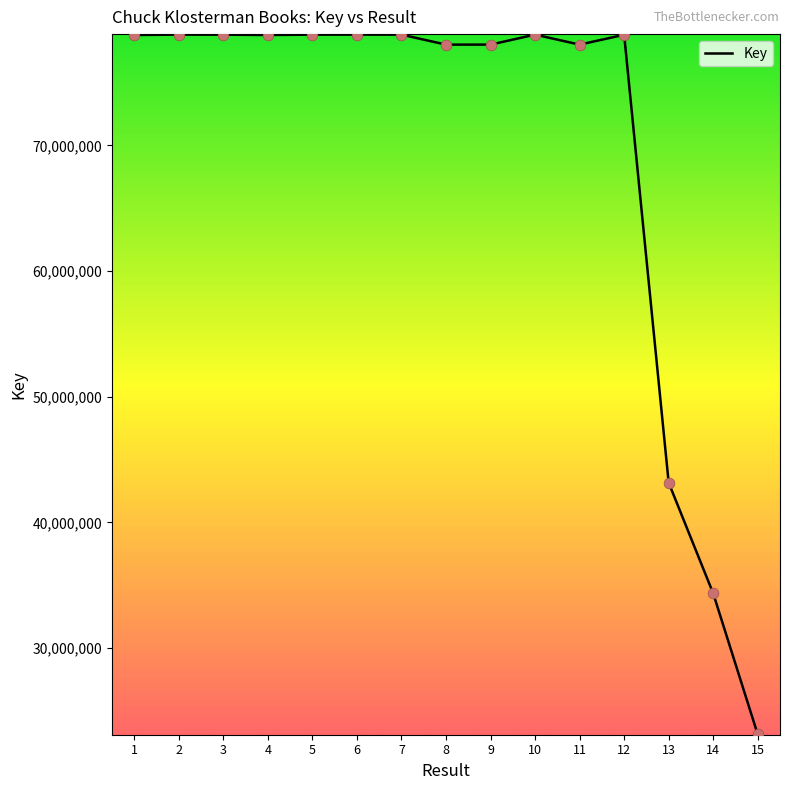

Which has a higher value, 6 or 13?

6